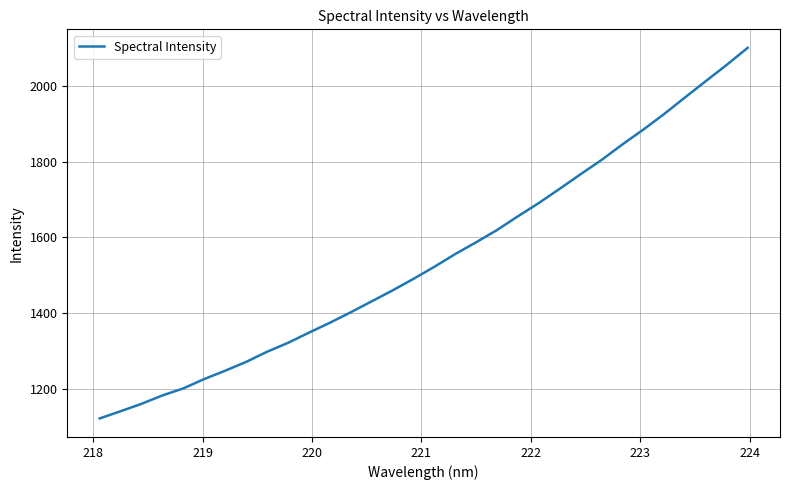

What is the greatest value displayed?

2099.8